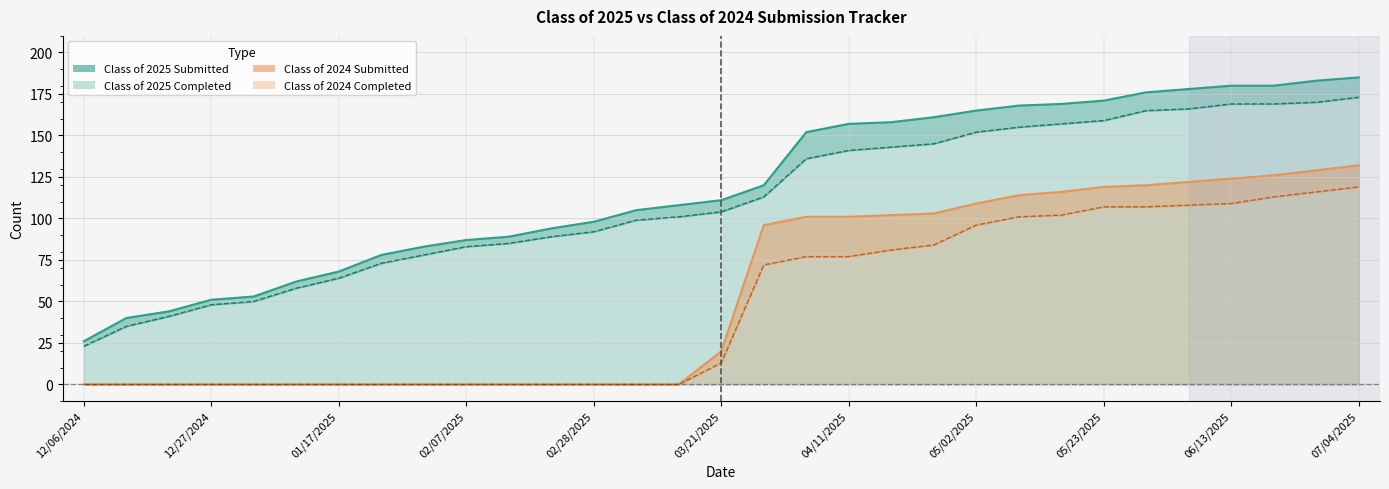

How many values in Class of 2024 Completed are above zero?

16